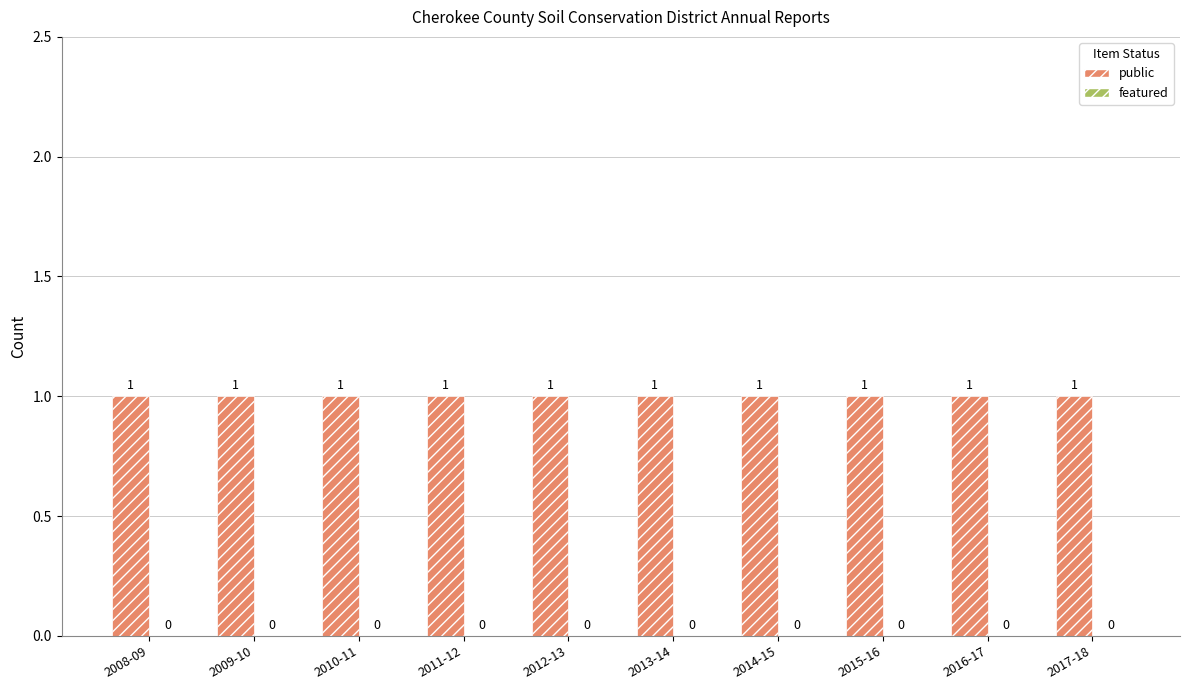

Which has a higher value, 2015-16 or 2016-17?

2015-16